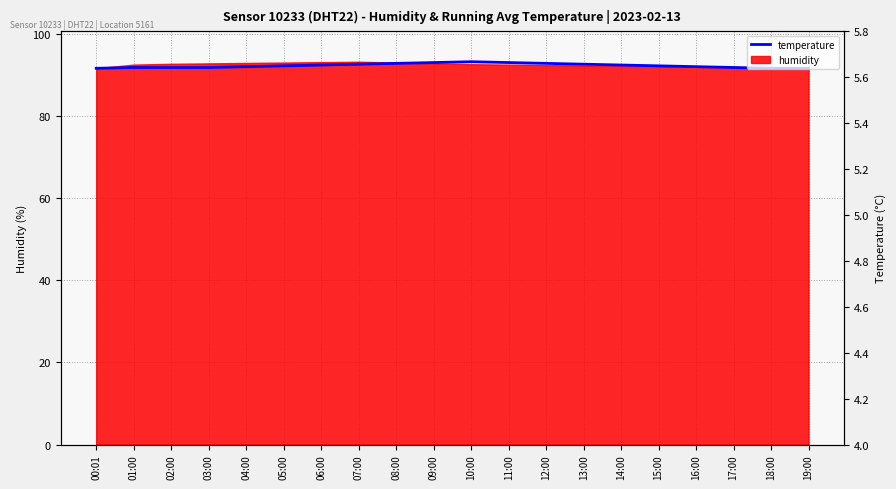

What is the greatest value displayed?

93.2